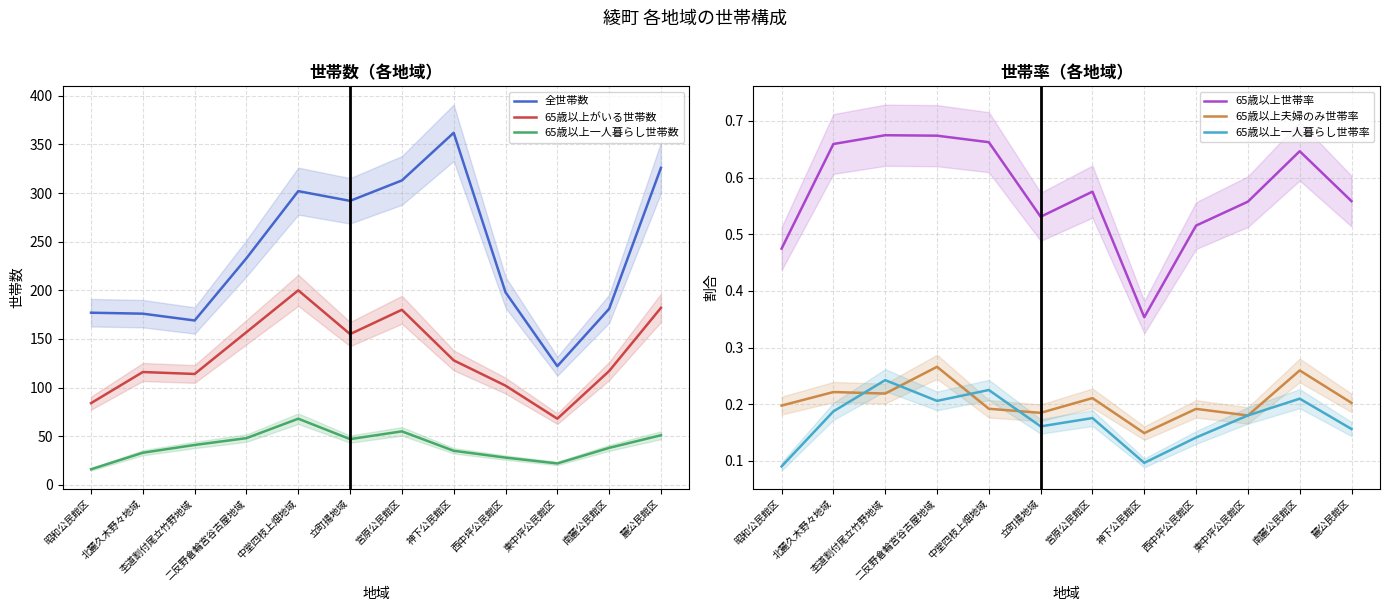

How many data points in 65歳以上一人暮らし世帯数 are above 41?

5